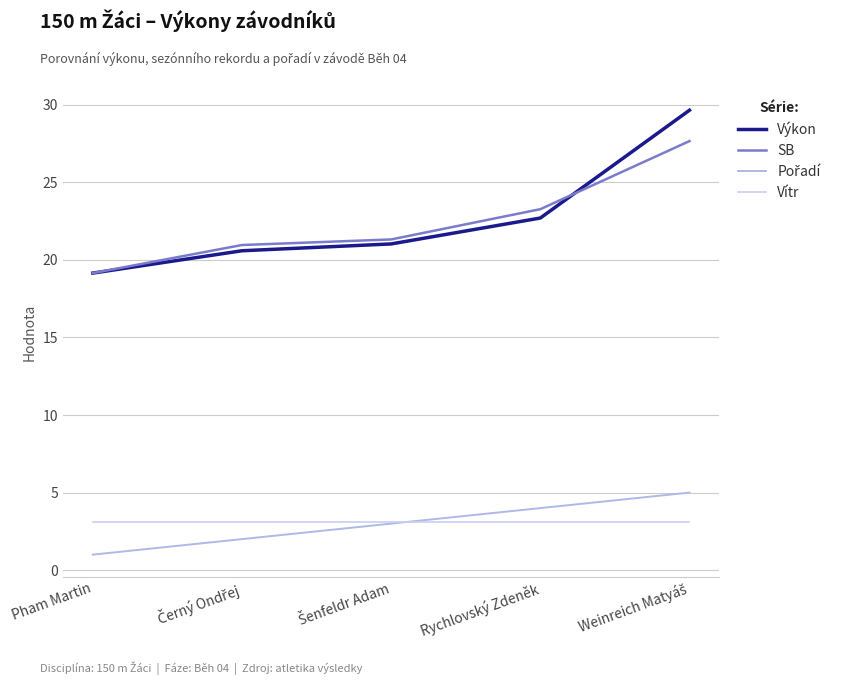

Does the chart display data point markers on the line(s)?

No